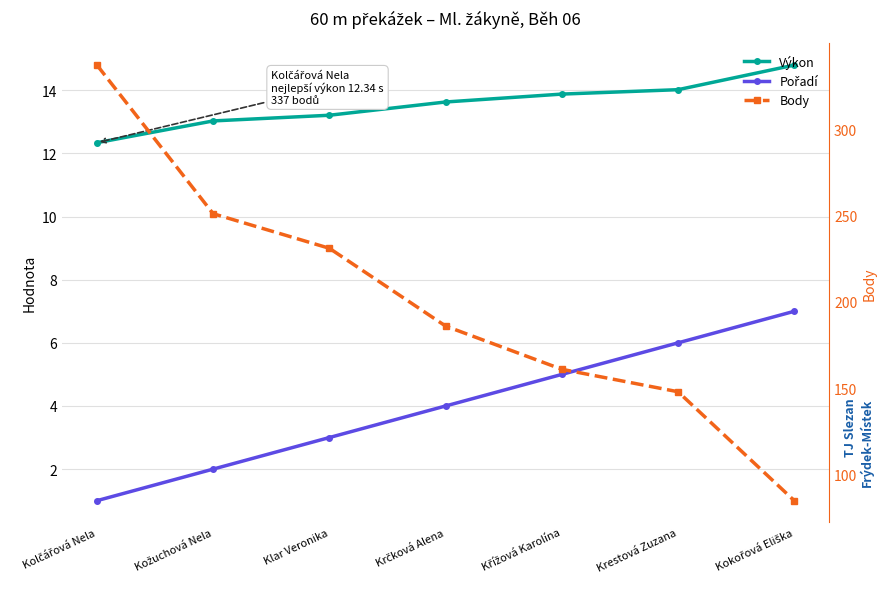

Which series has the largest range (max minus min)?

Body